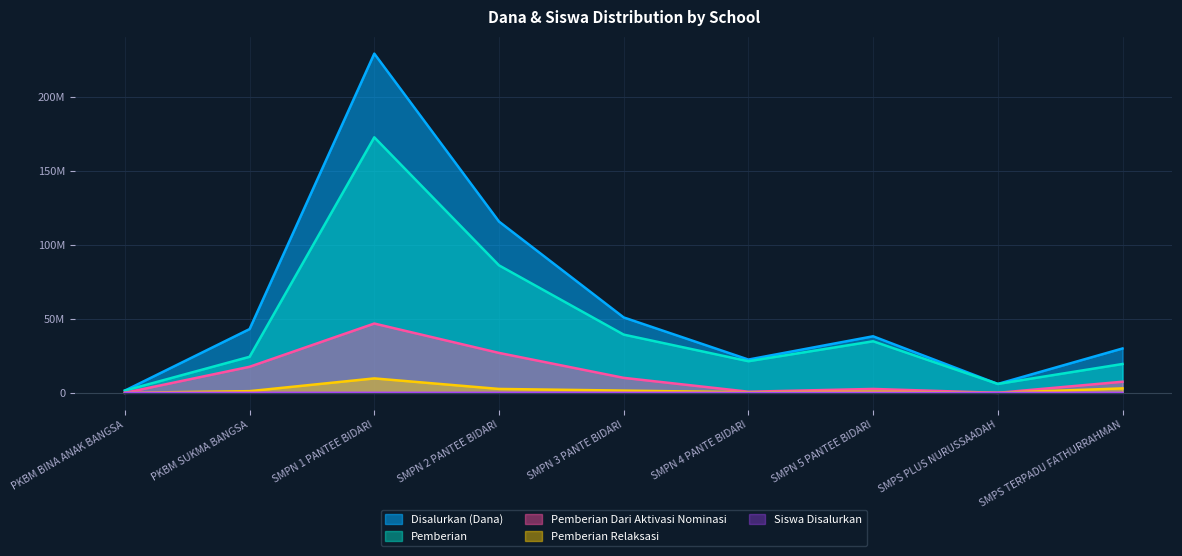

What is the greatest value displayed?

229500000